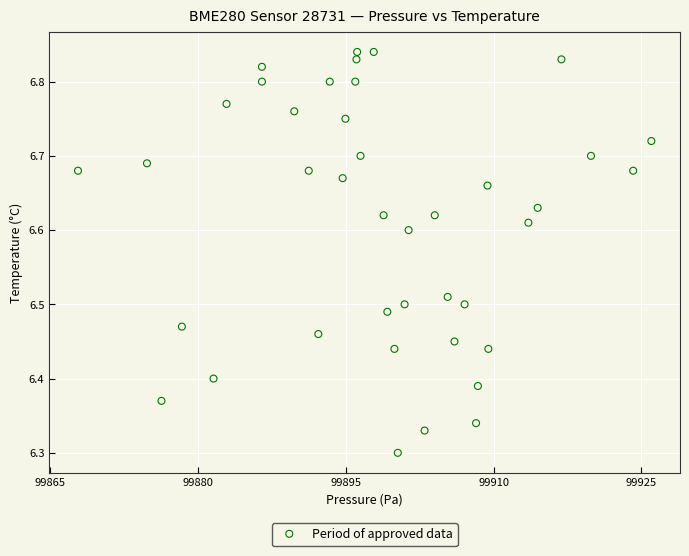

What is the range of Y values (max minus min)?

0.5